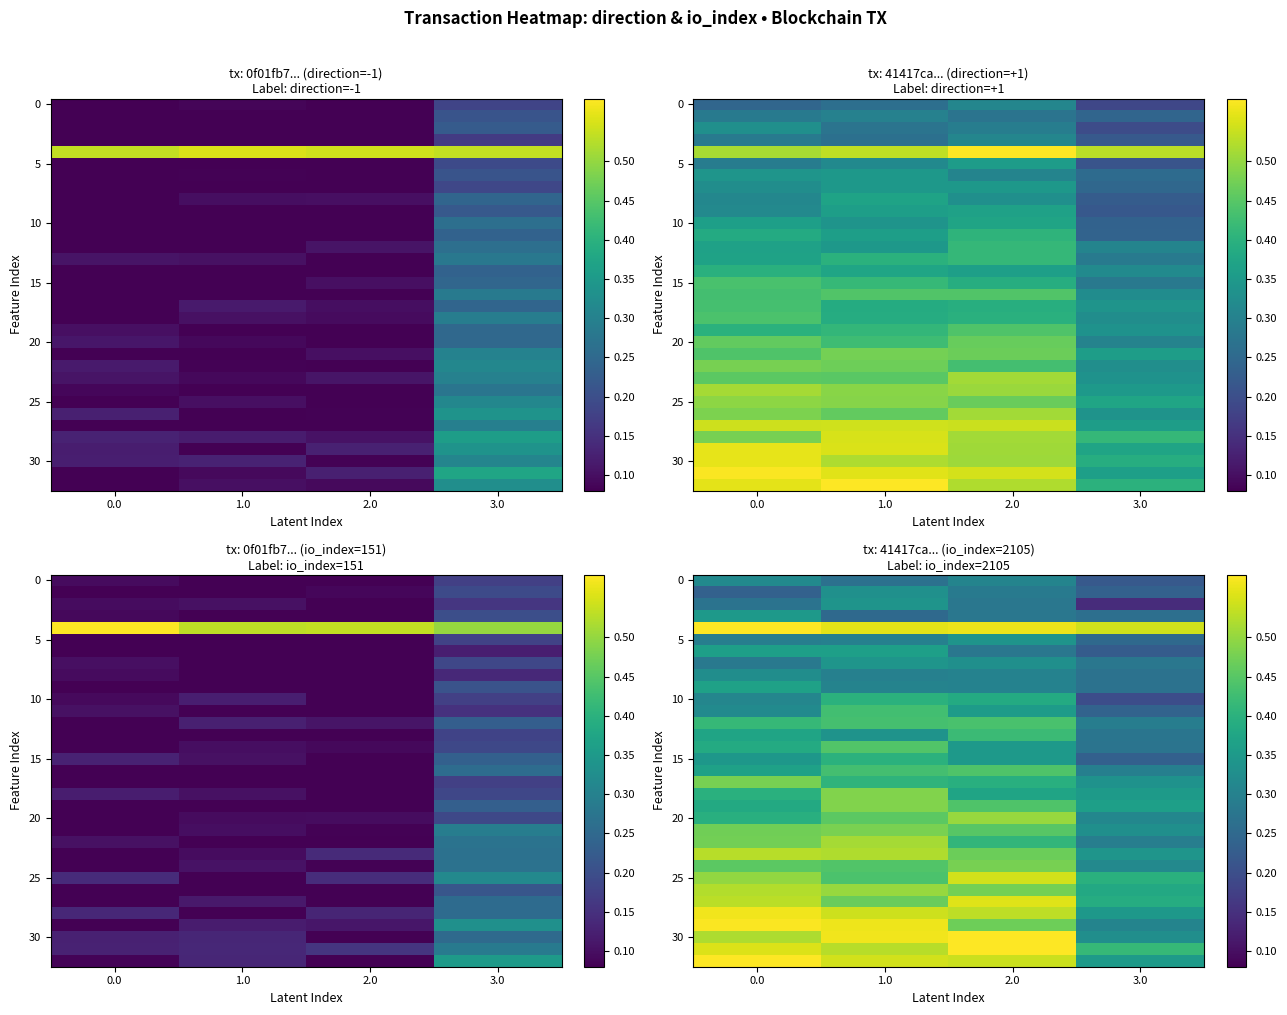

At which category is the sum across all series the highest?

1.0